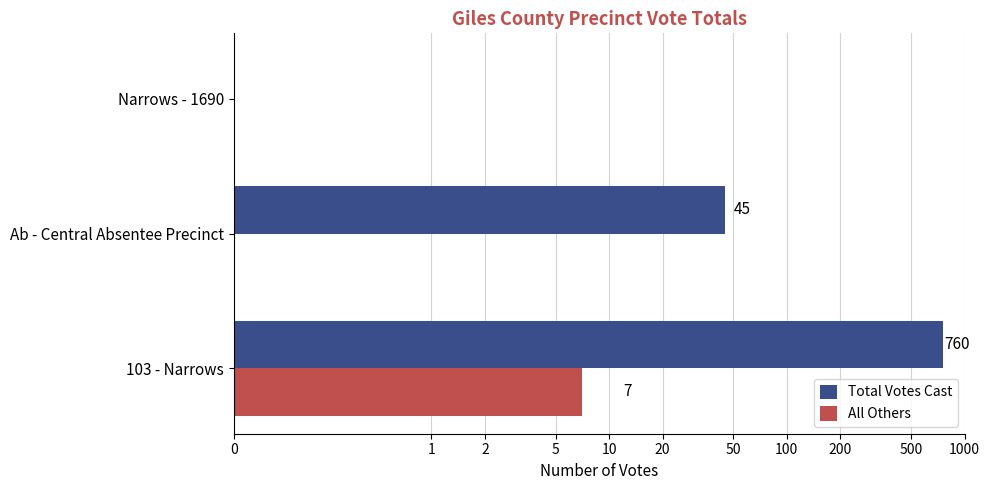

What is the difference between the second highest and minimum values in the Total Votes Cast series?

45